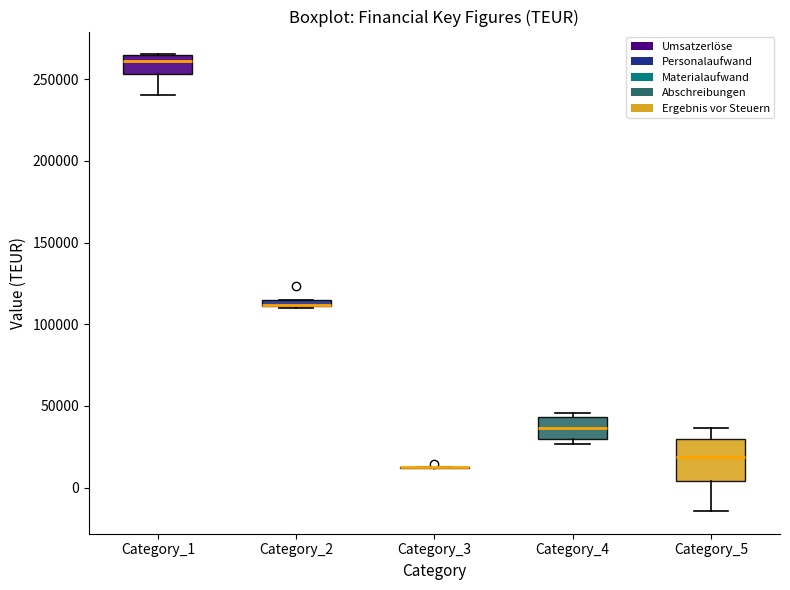

Comparing the boxes themselves (not the whiskers), which one is the tallest?

Category_5